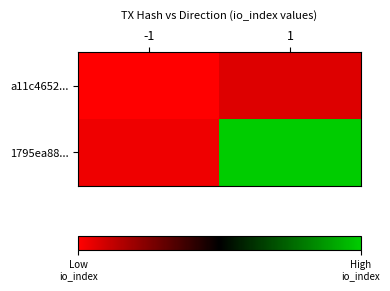

Reading right to left, list all the values displayed in this chart.

a11c4652...: 1=0.1	-1=0.0
1795ea88...: 1=1.0	-1=0.0